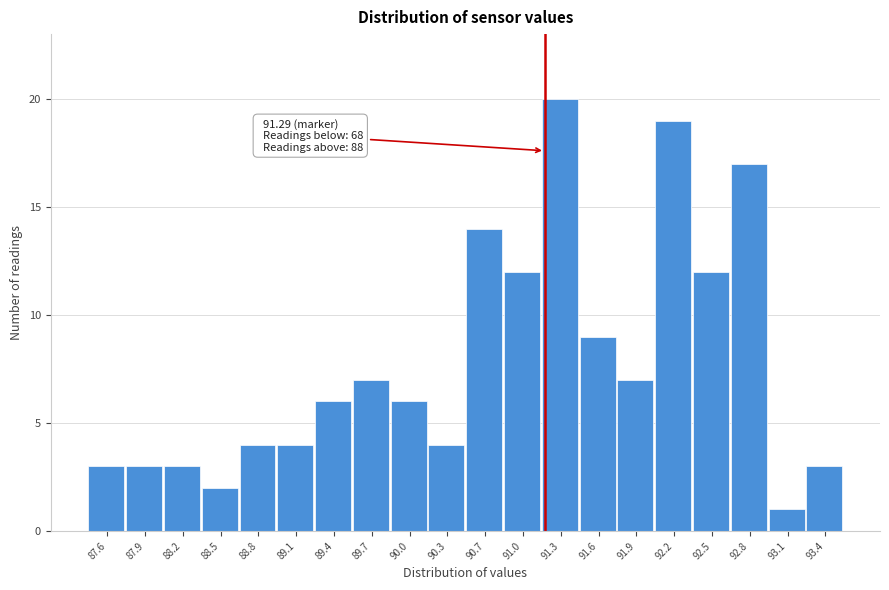

Reading left to right, list all the values displayed in this chart.

87.6=3	87.9=3	88.2=3	88.5=2	88.8=4	89.1=4	89.4=6	89.7=7	90.0=6	90.3=4	90.7=14	91.0=12	91.3=20	91.6=9	91.9=7	92.2=19	92.5=12	92.8=17	93.1=1	93.4=3